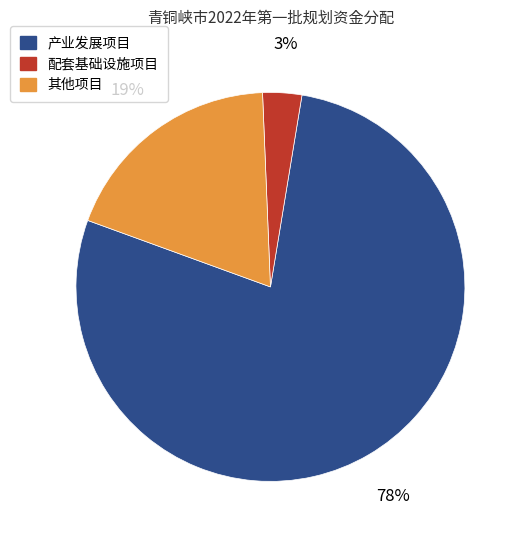

Rank the categories by value from lowest to highest.

配套基础设施项目, 其他项目, 产业发展项目